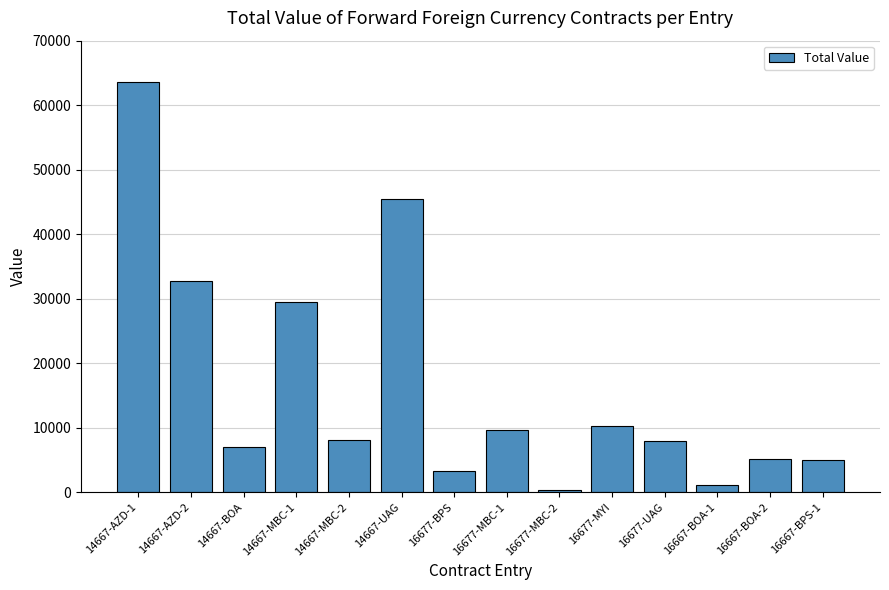

What is the label of the 1st bar from the right?

16667-BPS-1